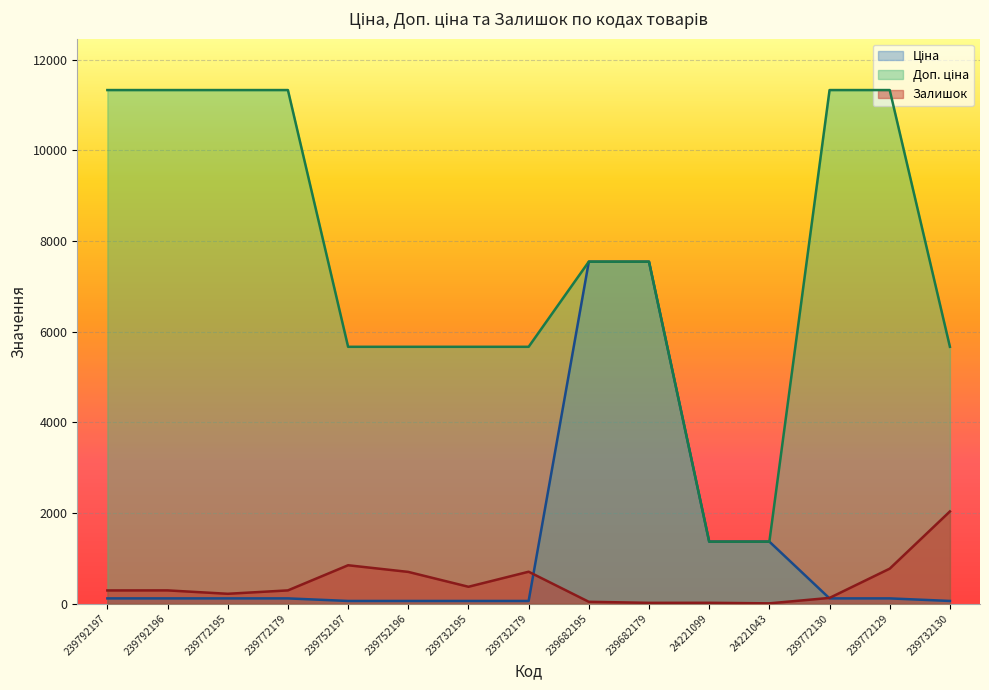

What is the label of the 10th point from the left?

239682179